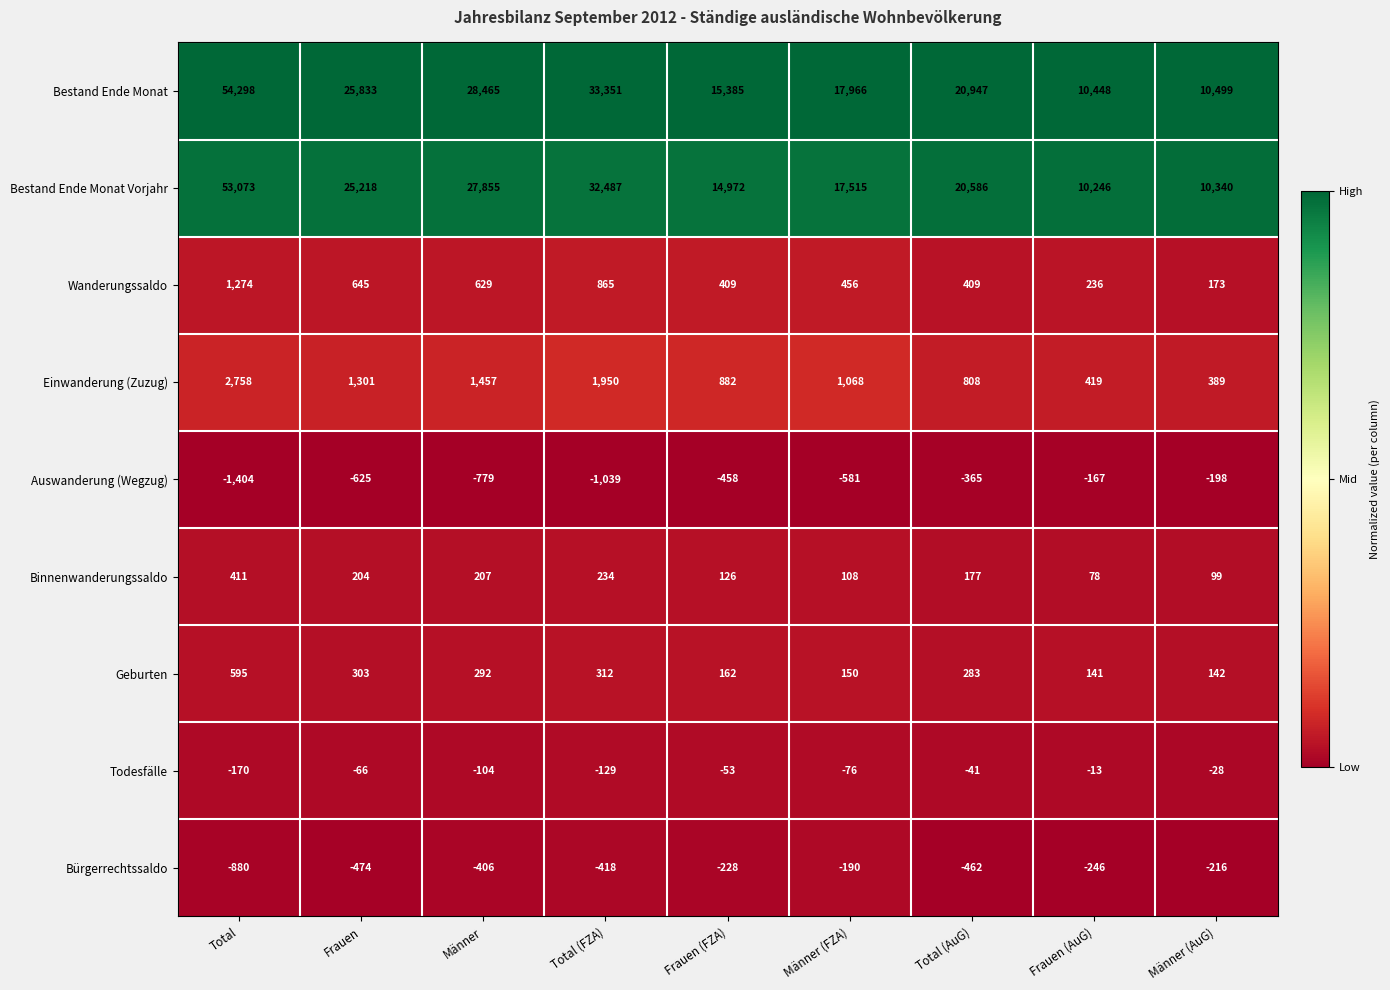

At which label does Auswanderung (Wegzug) reach its minimum?

Total